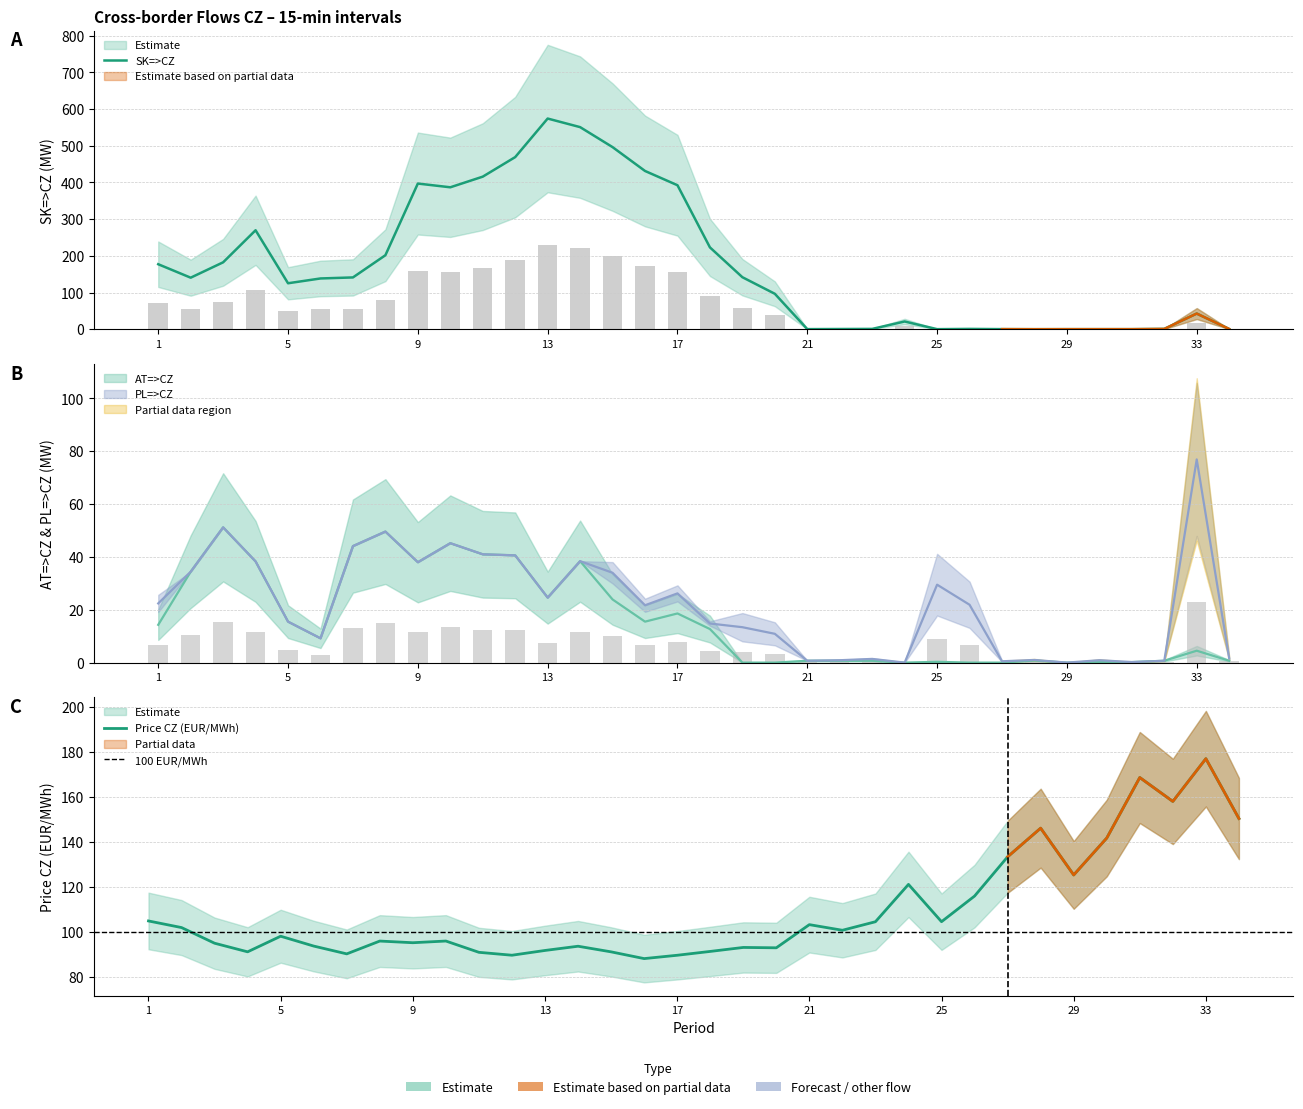

Which series has the largest total across all categories?

SK=>CZ